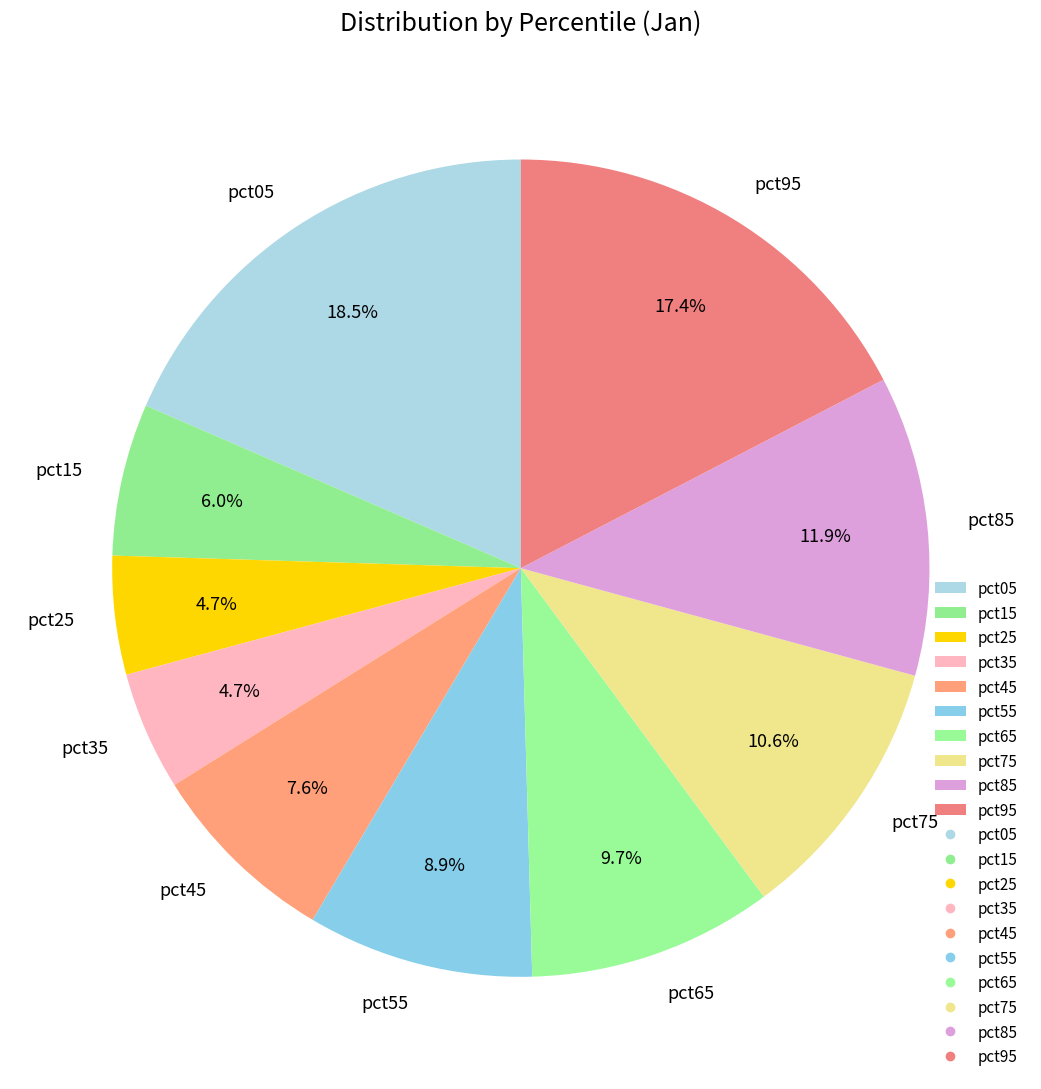

Between pct05 and pct85, which is larger?

pct05